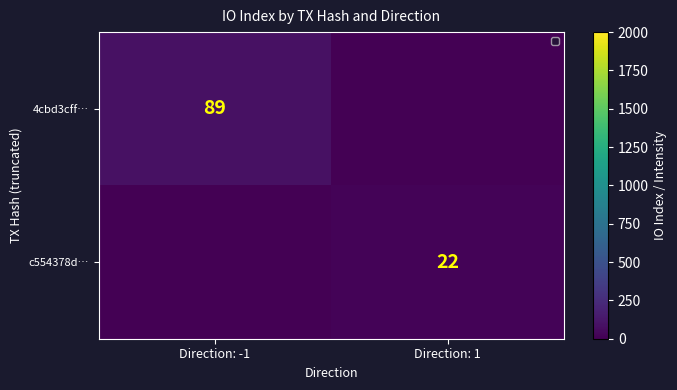

The 4cbd3cff… series shows 89 at Direction: -1. True or false?

True